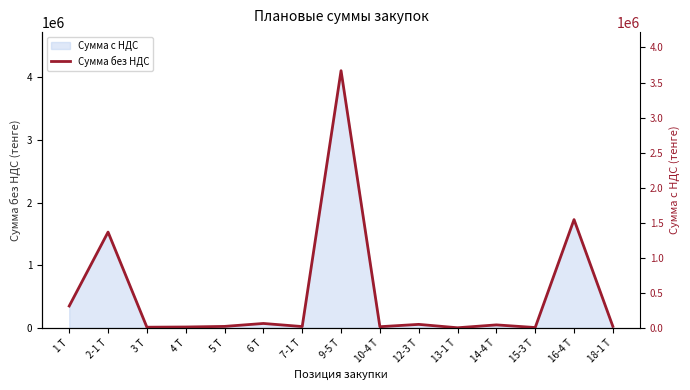

Which category has the highest value across all series?

9-5 Т